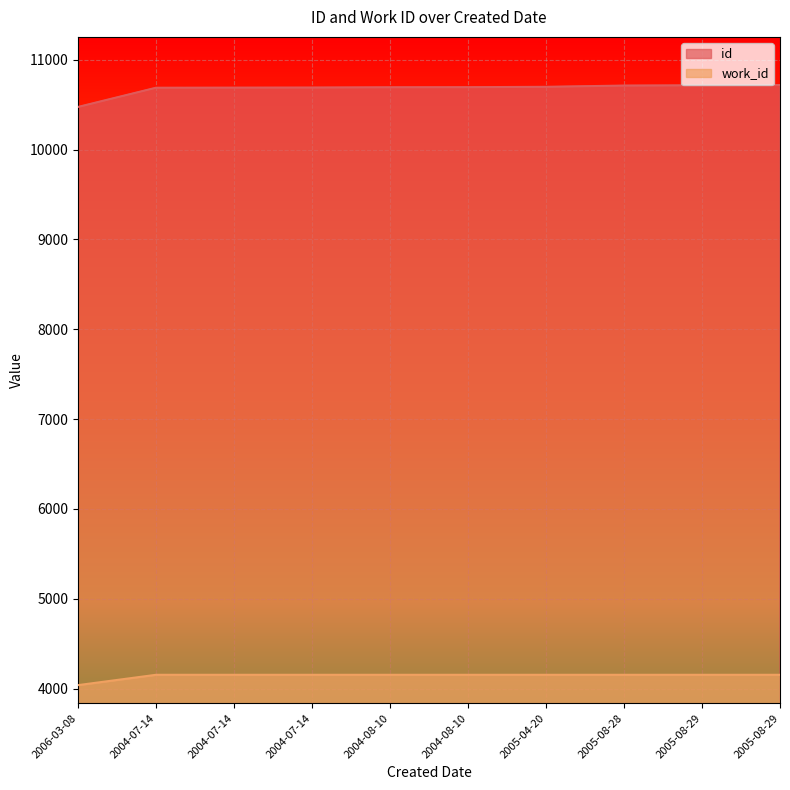

Rank the series at 2005-08-29 from highest to lowest value.

id, work_id